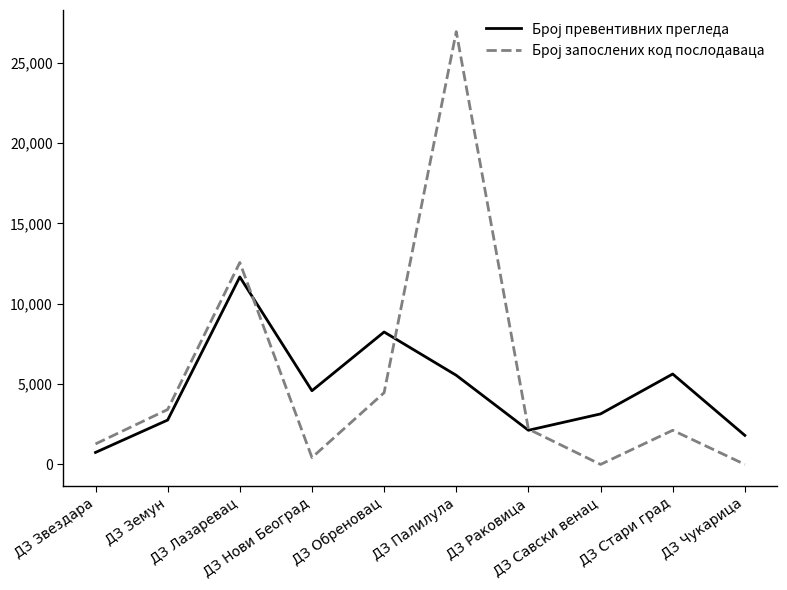

Does the chart have visible grid lines?

No